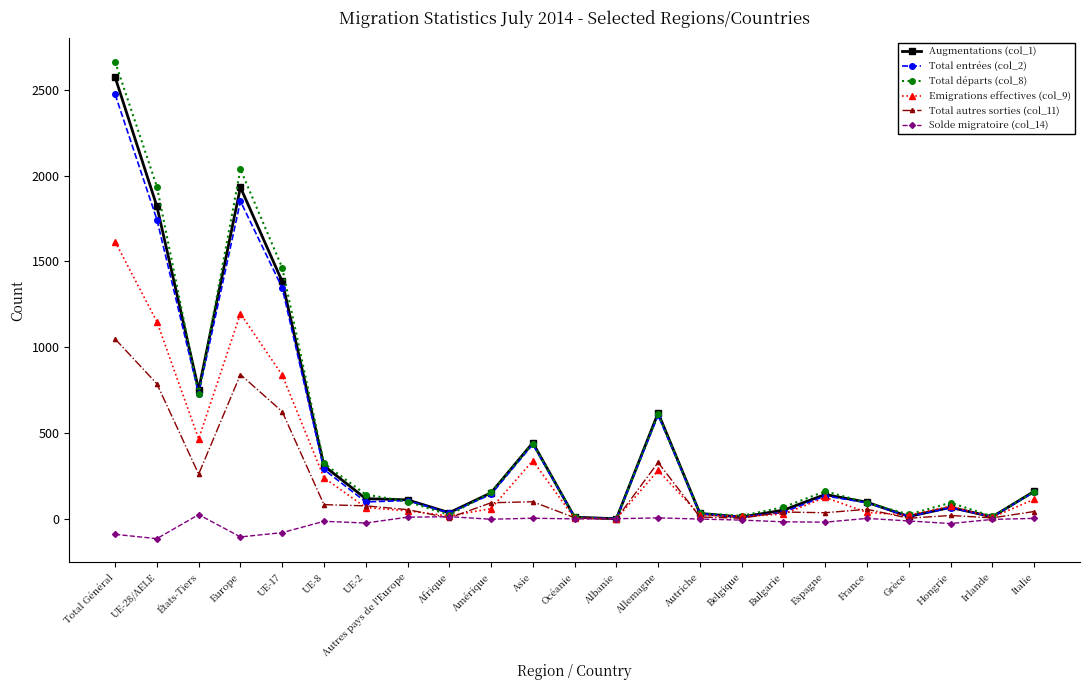

What is the difference between the highest and lowest values at UE-2?

166